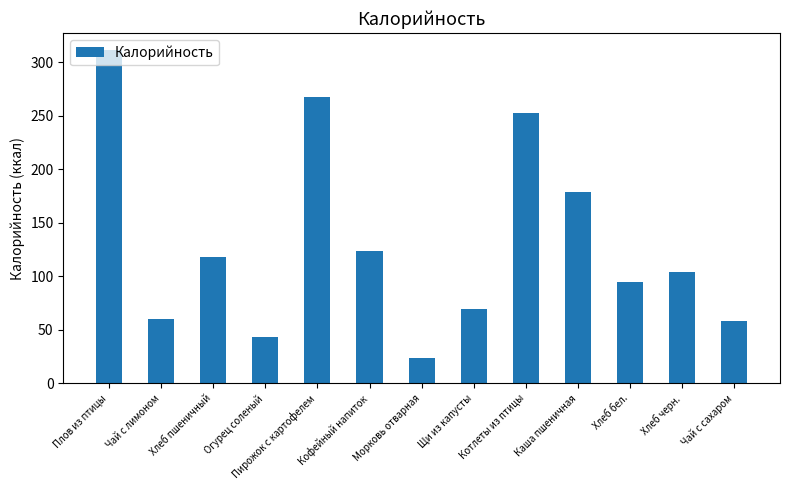

What is the ratio of the value at Каша пшеничная to the value at Котлеты из птицы?

0.7